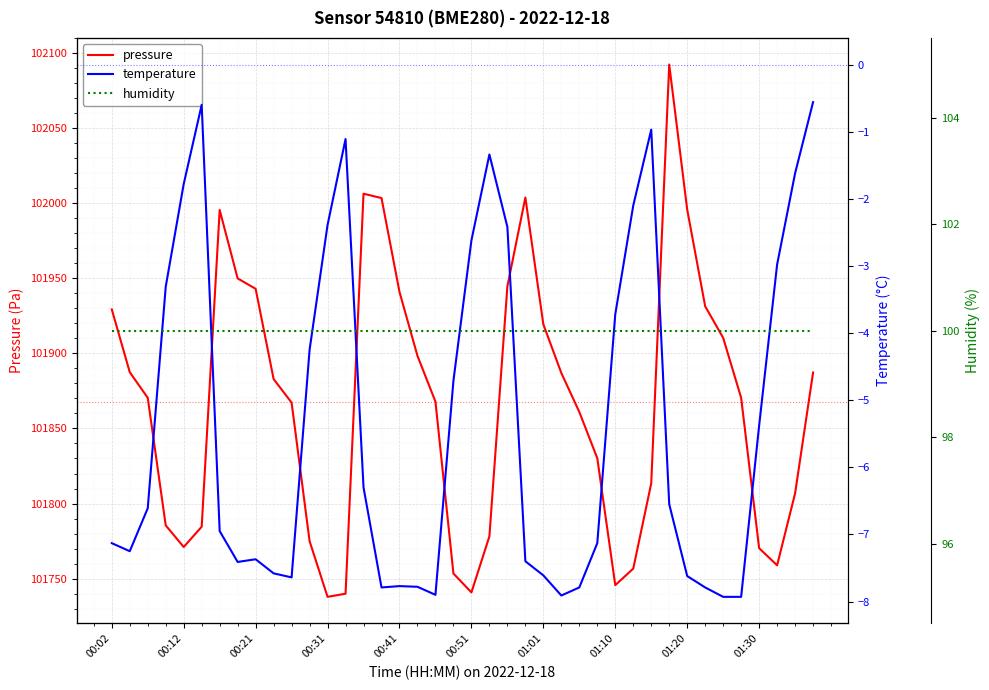

True or false: humidity has more than 1 interior local peaks.

False